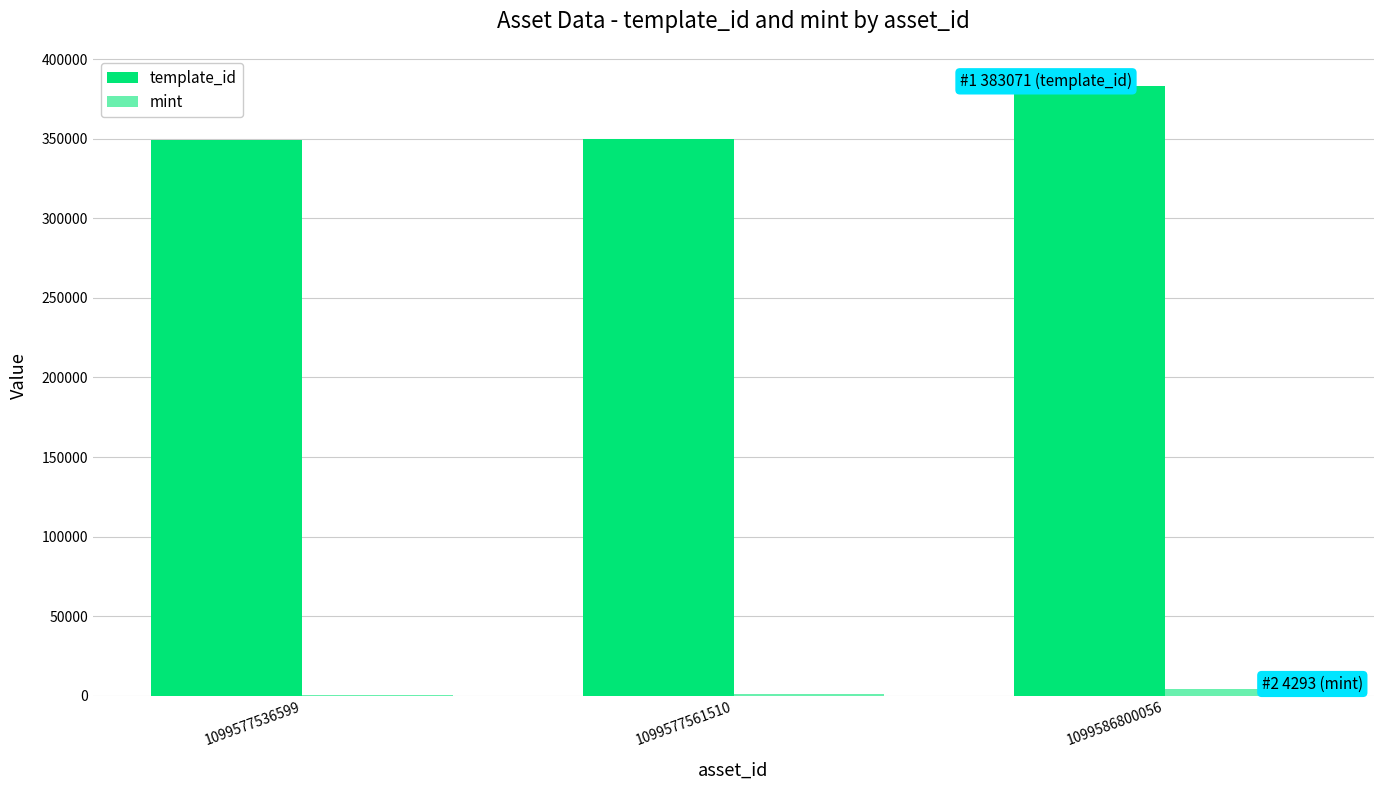

Which series has the largest total across all categories?

template_id